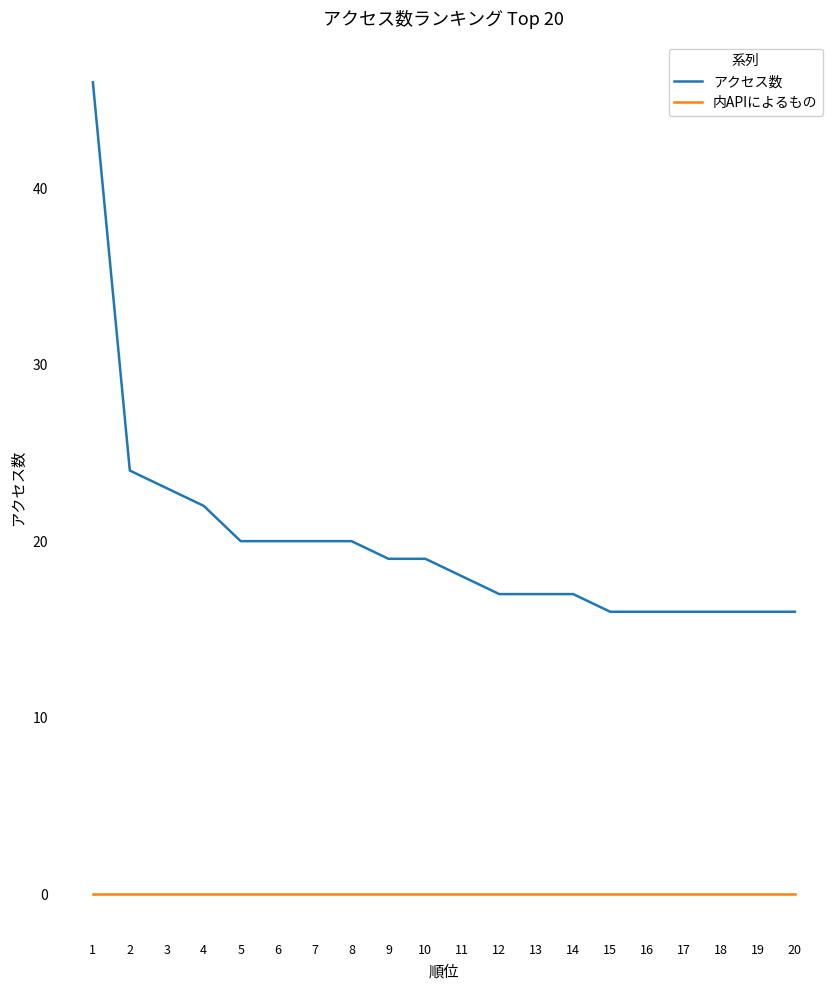

Rank the series by their maximum value, from highest to lowest.

アクセス数, 内APIによるもの